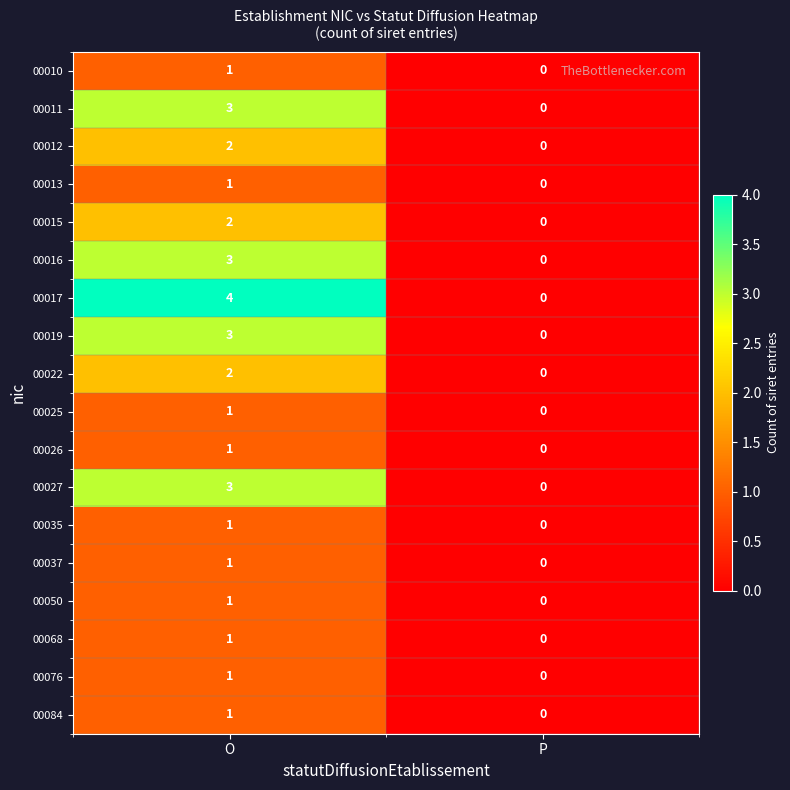

Rank the categories by 00068 value from lowest to highest.

P, O